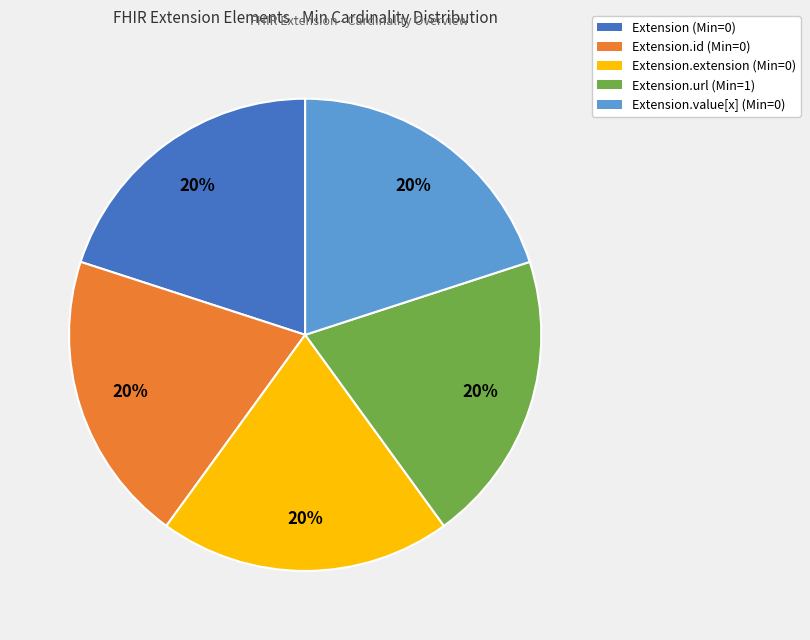

Is there any slice that represents more than half of the pie?

No